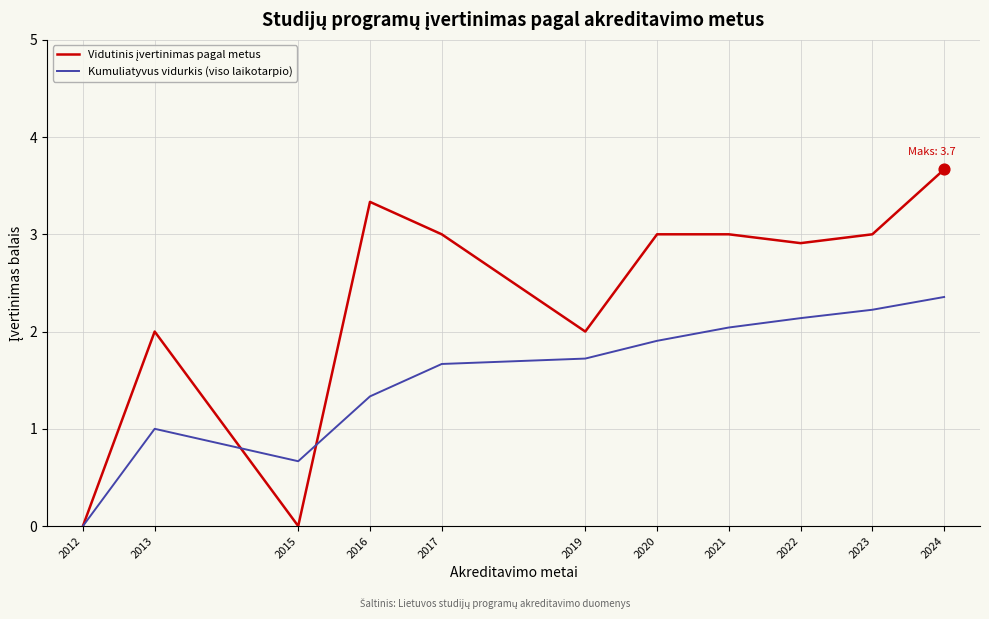

At which category is the sum across all series the highest?

2024